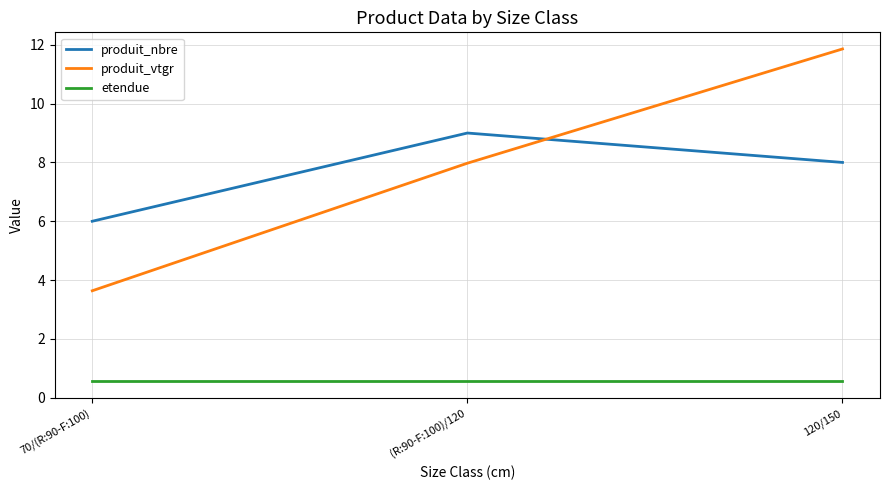

What position from the left is 120/150?

3